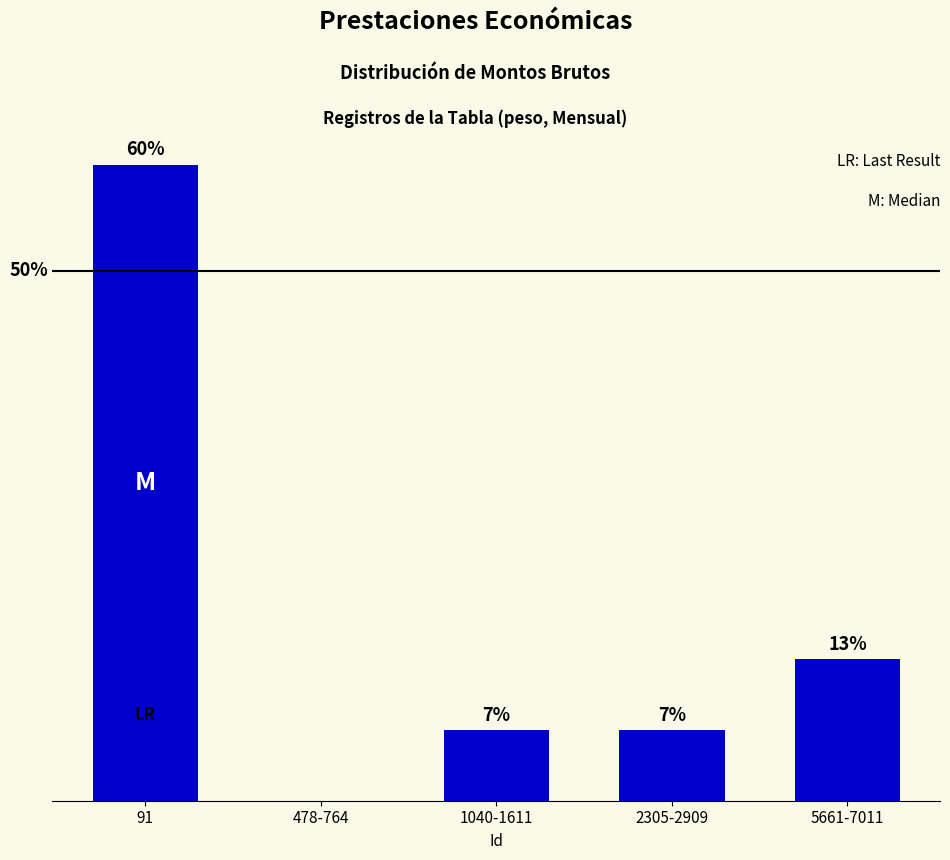

Reading left to right, extract all data points from this chart.

91=60.0	478-764=0.0	1040-1611=6.7	2305-2909=6.7	5661-7011=13.3